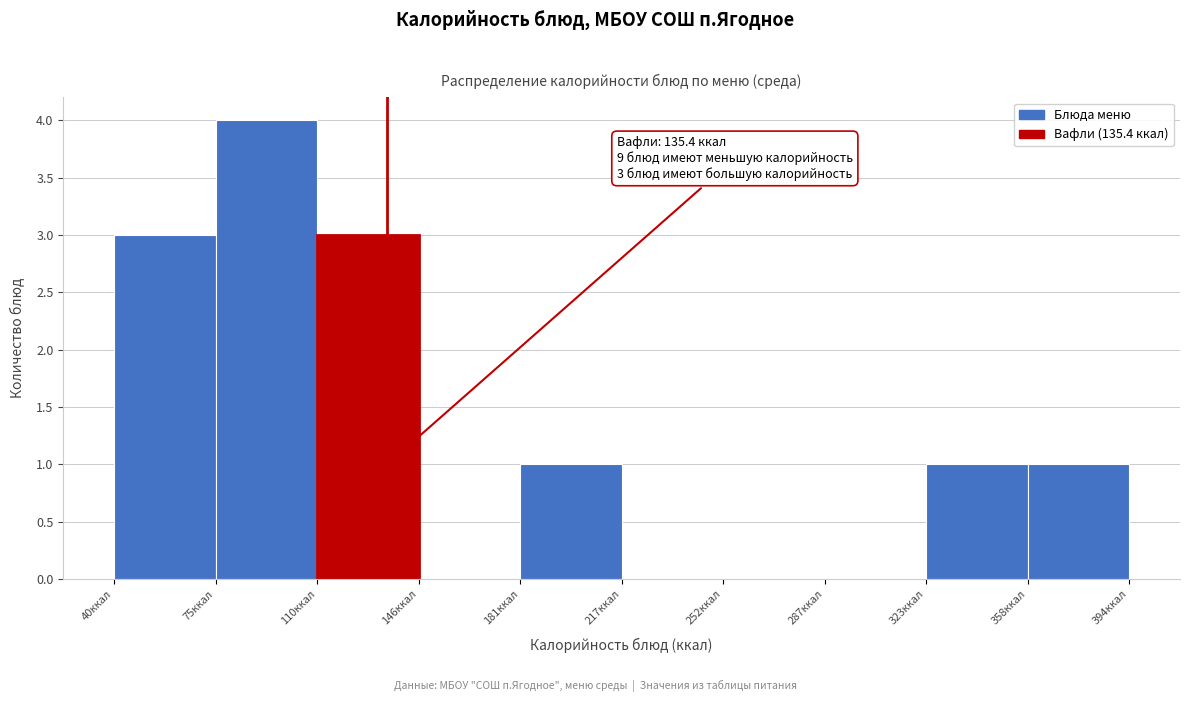

Over which range of the x-axis is the bar tallest?

75 to 110